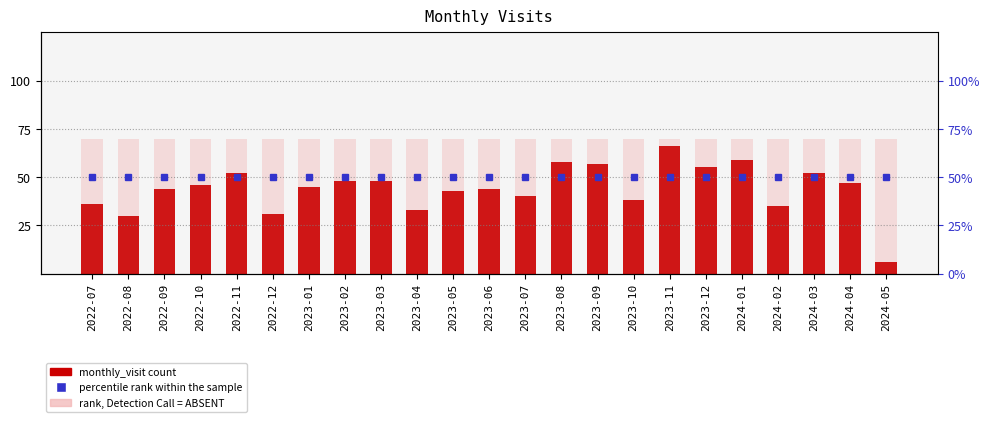

What is the change in value from 2022-09 to 2024-01?

+15